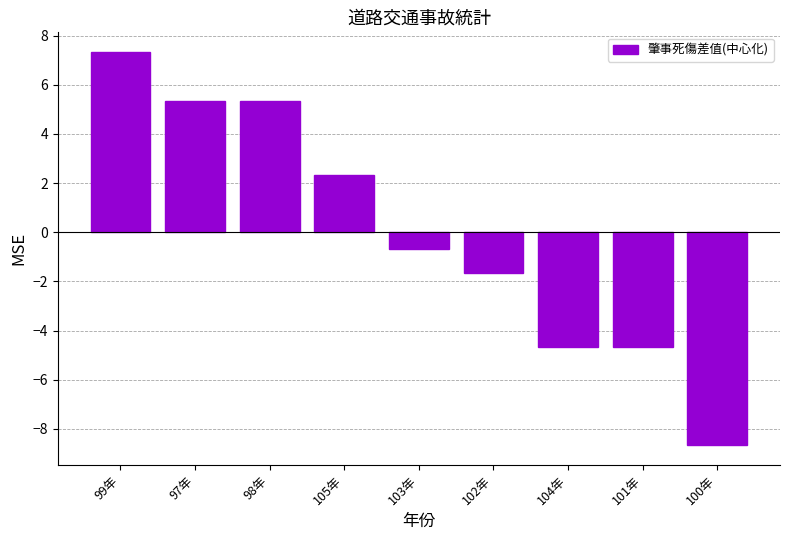

What is the value of the 3rd bar from the left?

5.3